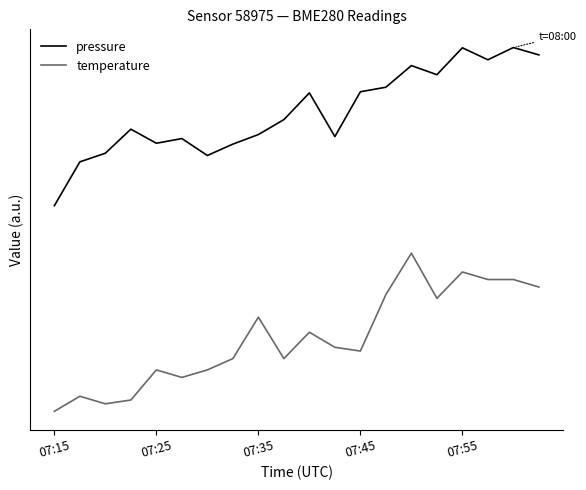

At which category is the sum across all series the highest?

14